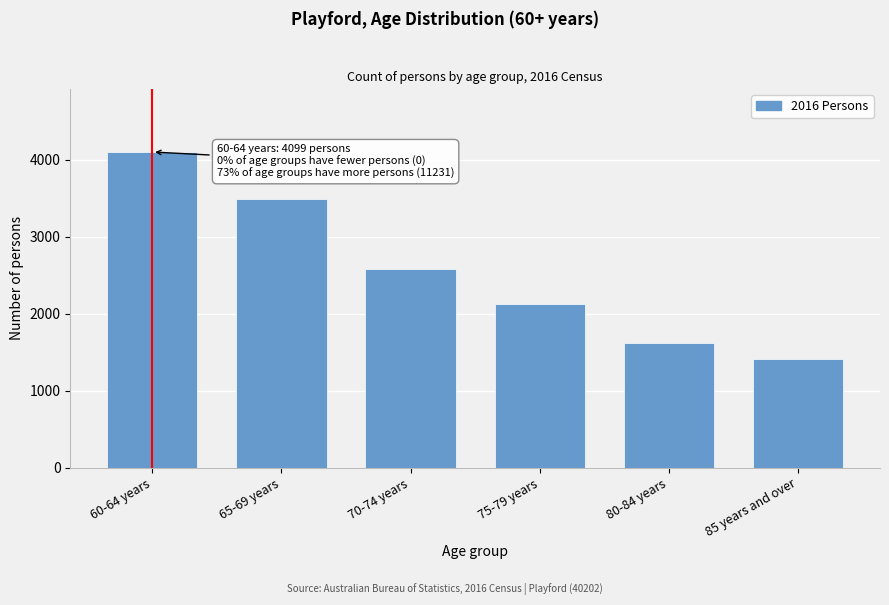

Reading left to right, extract all data points from this chart.

60-64 years=4099	65-69 years=3490	70-74 years=2581	75-79 years=2128	80-84 years=1618	85 years and over=1414